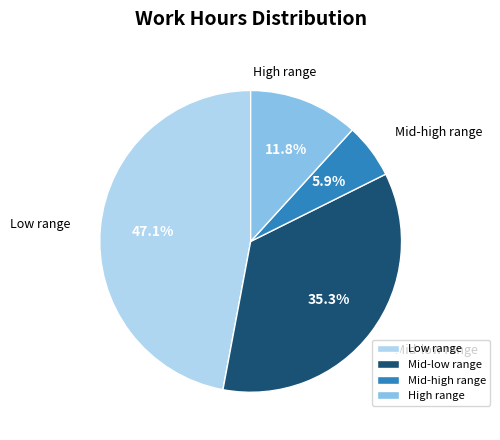

What portion of the pie excludes Mid-low range?

64.7%